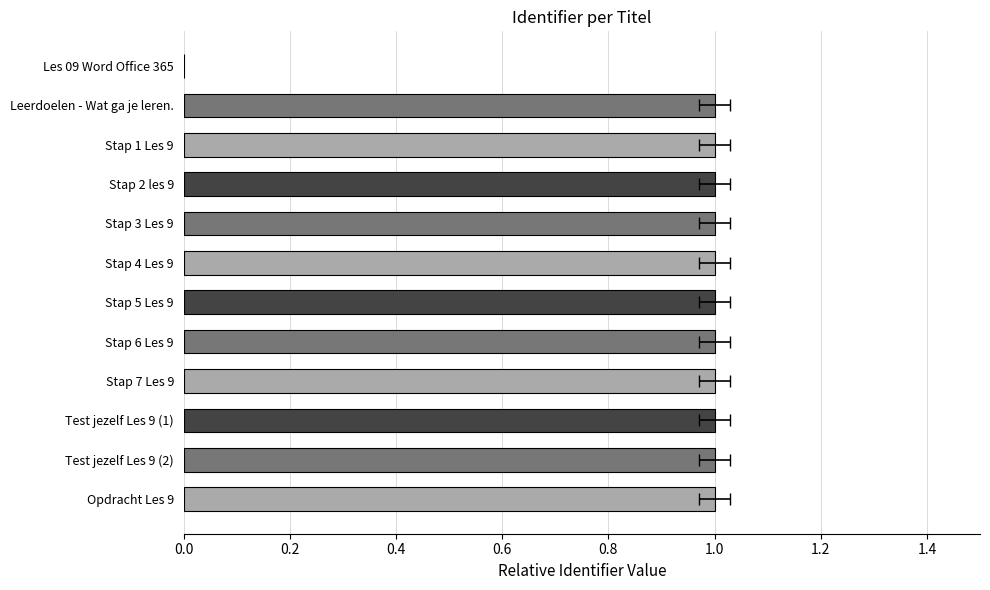

At which category does the chart reach its peak across all series?

Opdracht Les 9